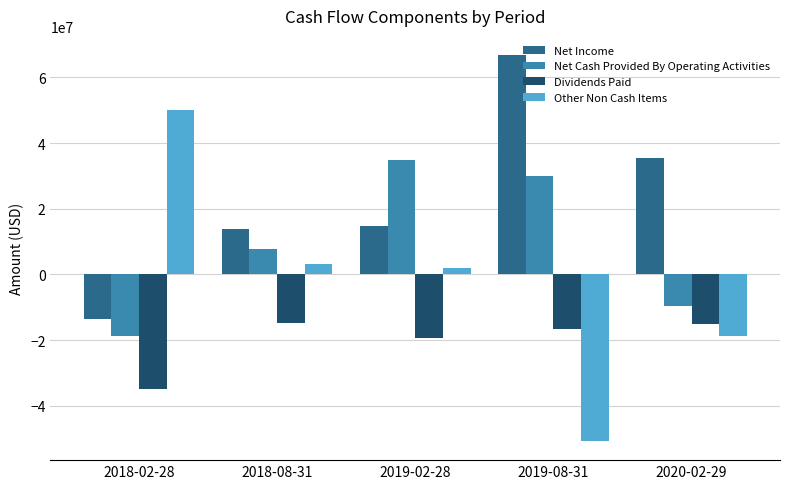

What is the spread (max minus min) of values at 2019-02-28?

54133780